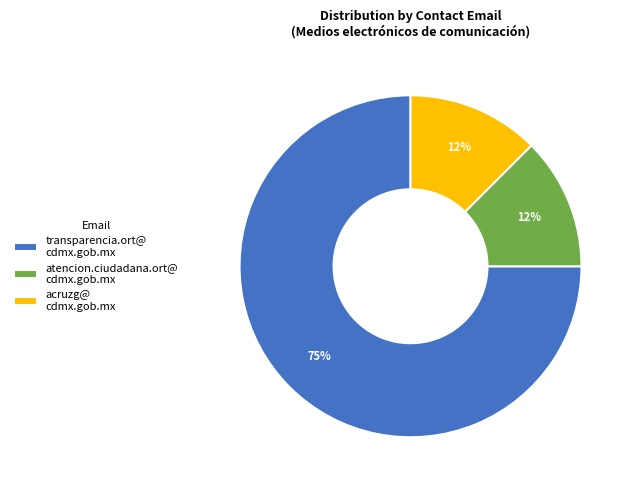

Which slice represents more than half of the pie?

transparencia.ort@ cdmx.gob.mx